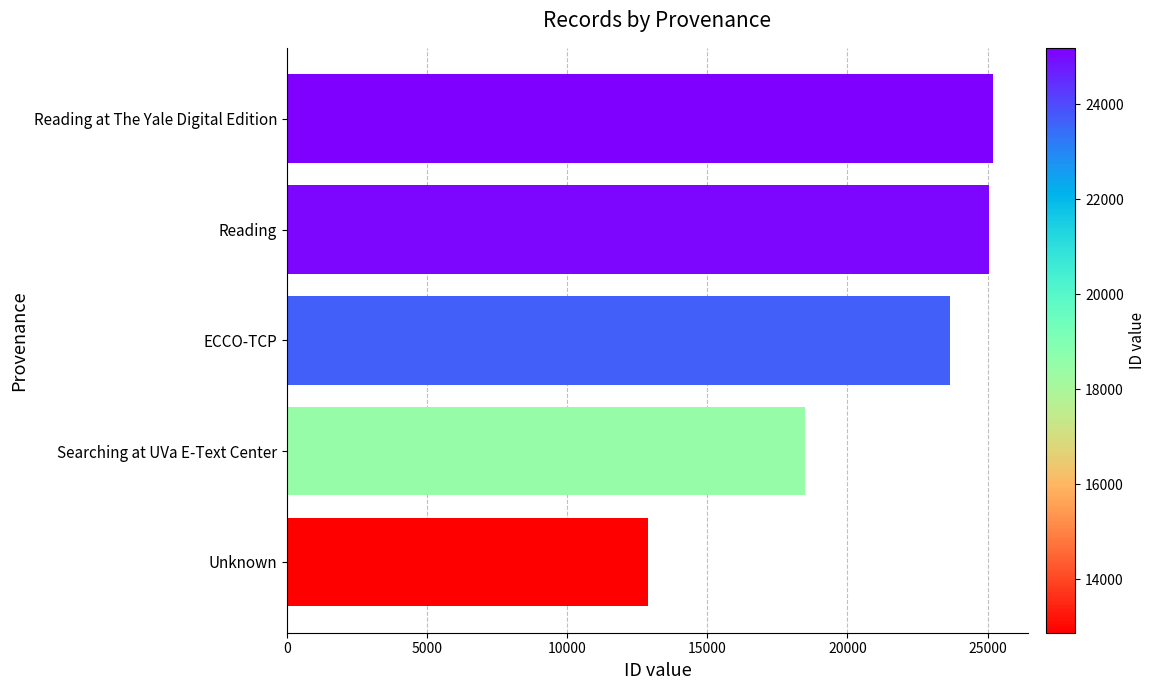

What is the sum of all values?

105234